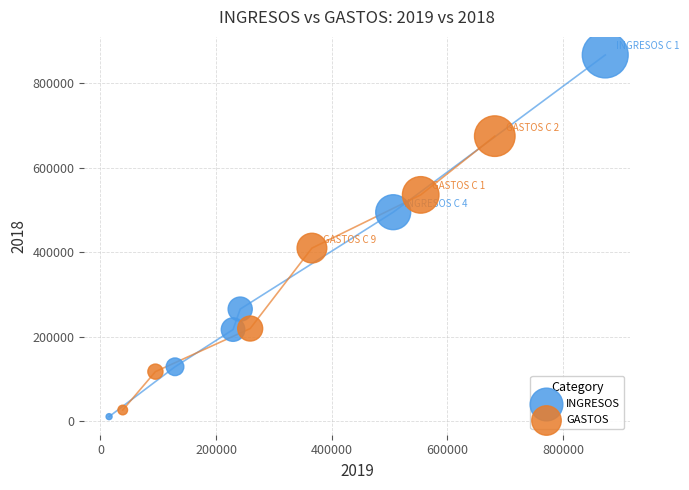

Which series has the largest Y range (max minus min)?

INGRESOS